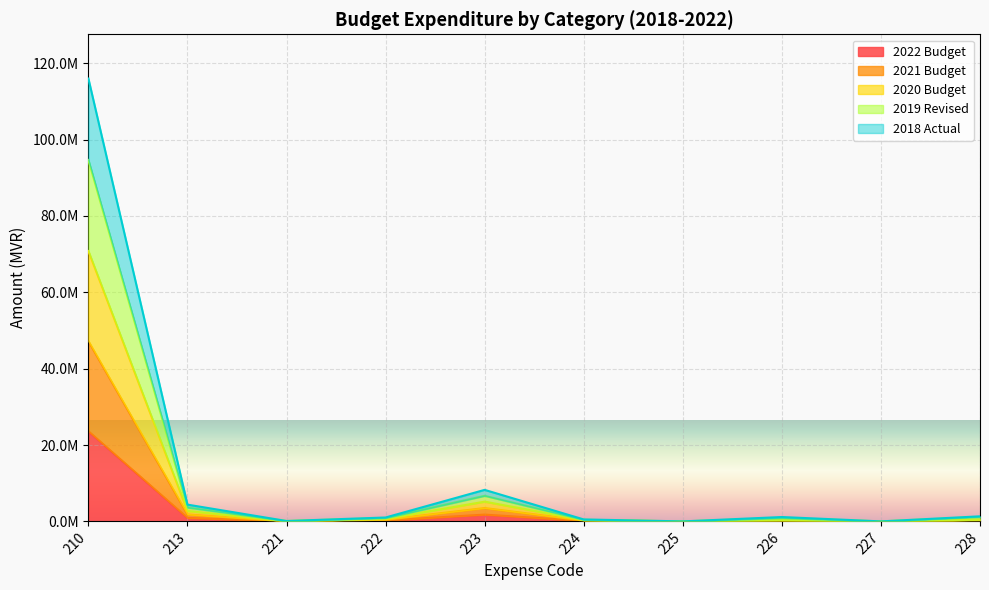

True or false: 2020 Budget and 2019 Revised cross at least once.

False